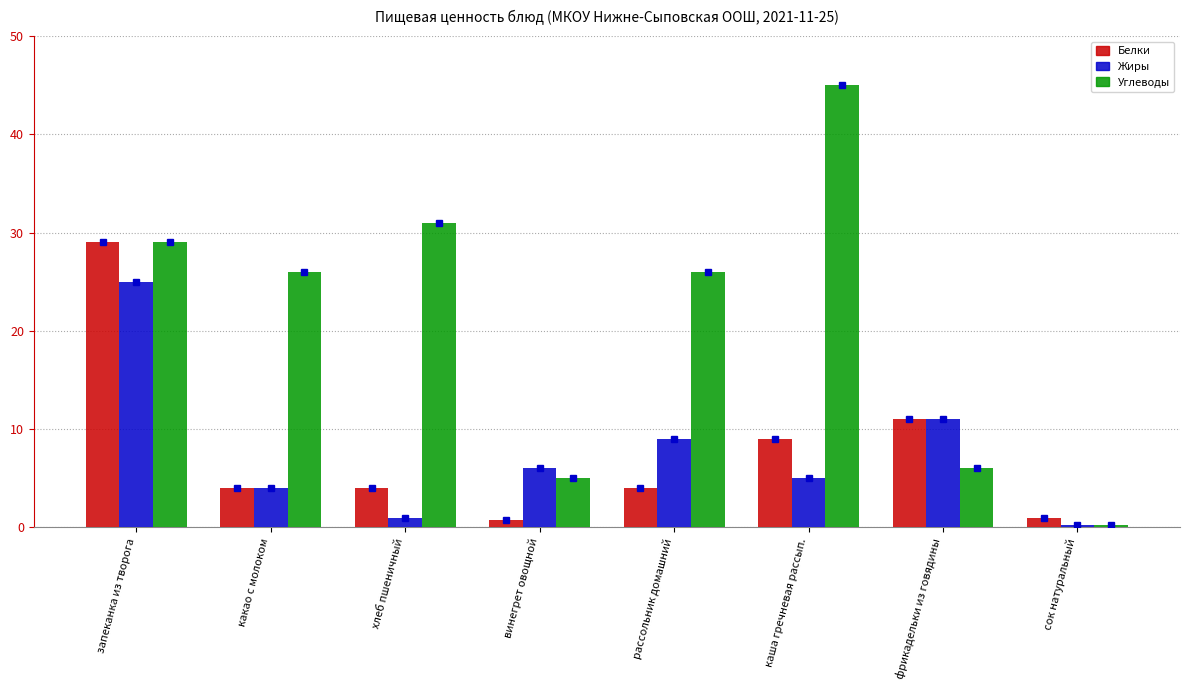

Between запеканка из творога and фрикадельки из говядины, which series saw the biggest shift?

Углеводы